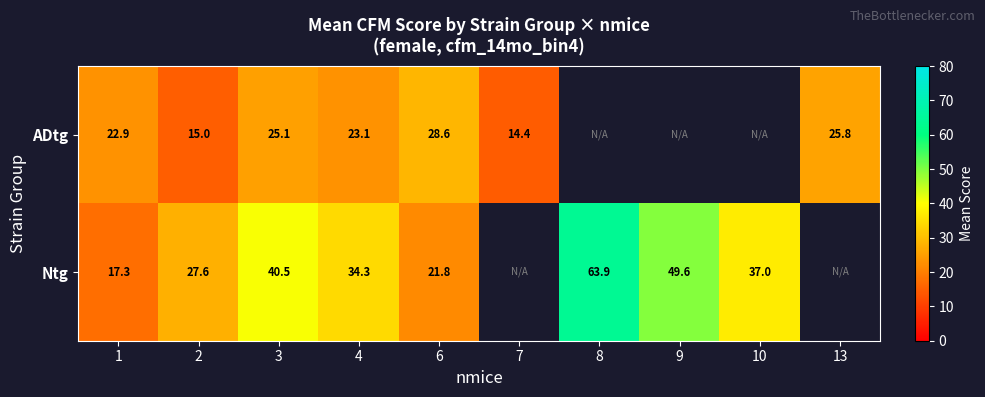

Between 1 and 2, which series saw the biggest shift?

Ntg